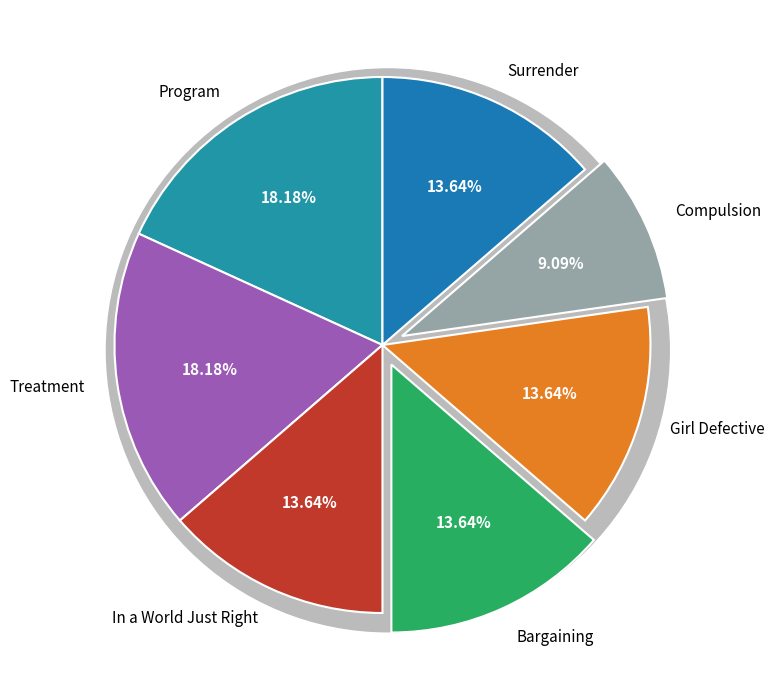

How many segments does this pie chart have?

7